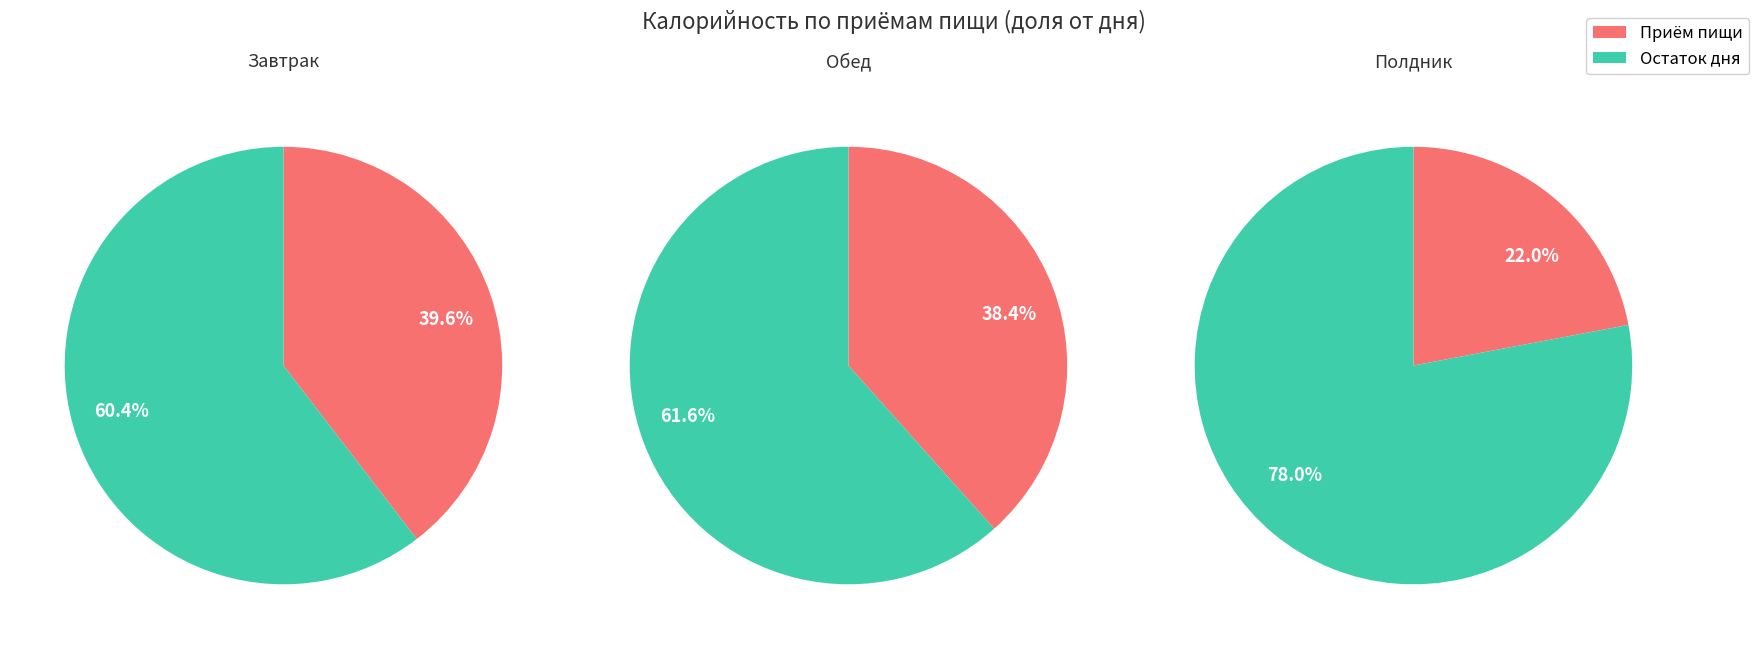

Rank the categories by value from highest to lowest.

0, 1, 2